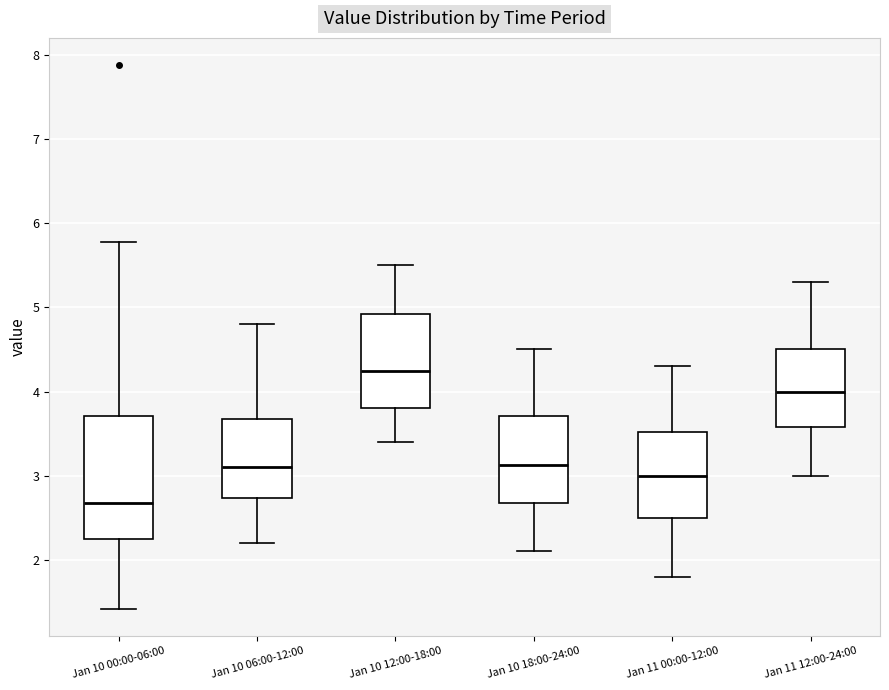

Which box has the lowest median line?

Jan 10 00:00-06:00